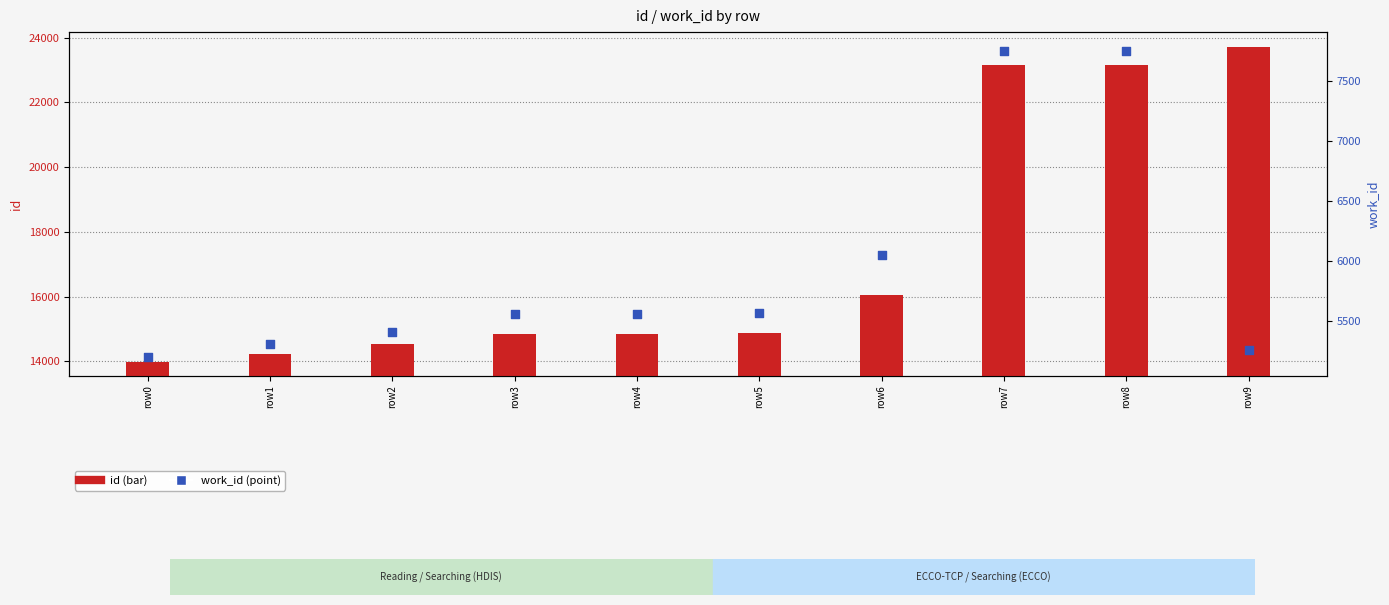

What are all the series names shown in the legend?

id, work_id